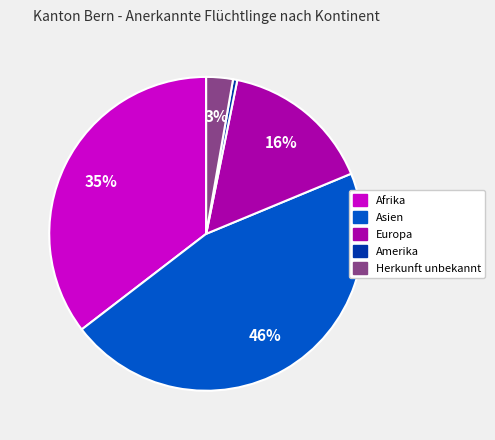

Is there any slice that represents more than half of the pie?

No